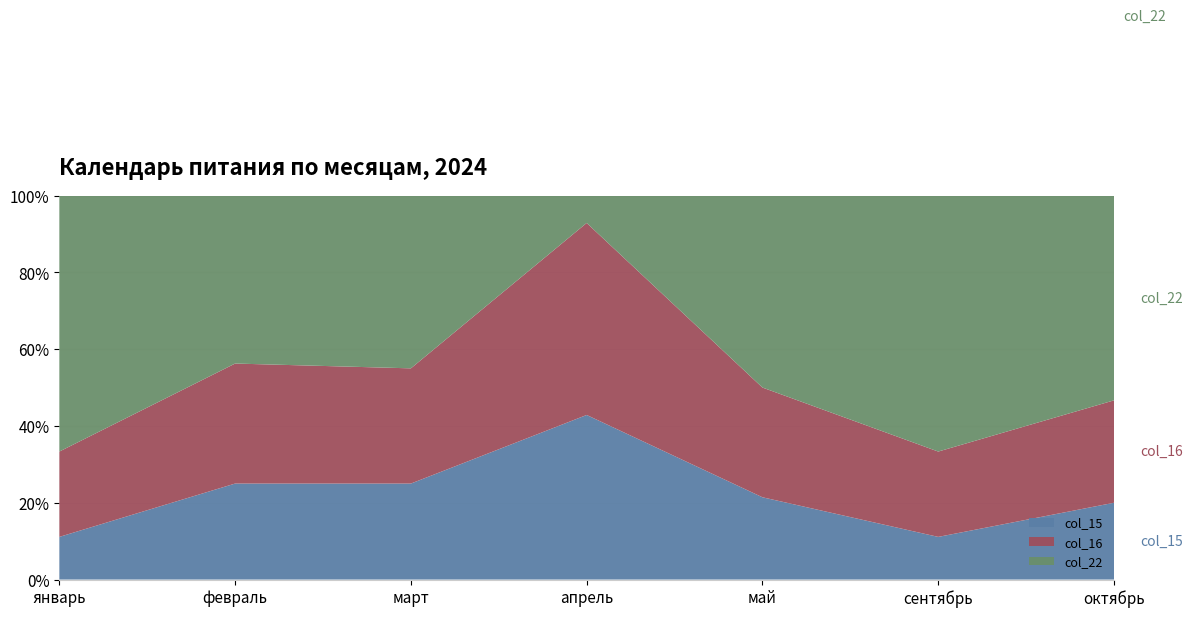

Reading left to right, extract all data points from this chart.

col_15: январь=1	февраль=4	март=5	апрель=6	май=3	сентябрь=1	октябрь=3
col_16: январь=2	февраль=5	март=6	апрель=7	май=4	сентябрь=2	октябрь=4
col_22: январь=6	февраль=7	март=9	апрель=1	май=7	сентябрь=6	октябрь=8